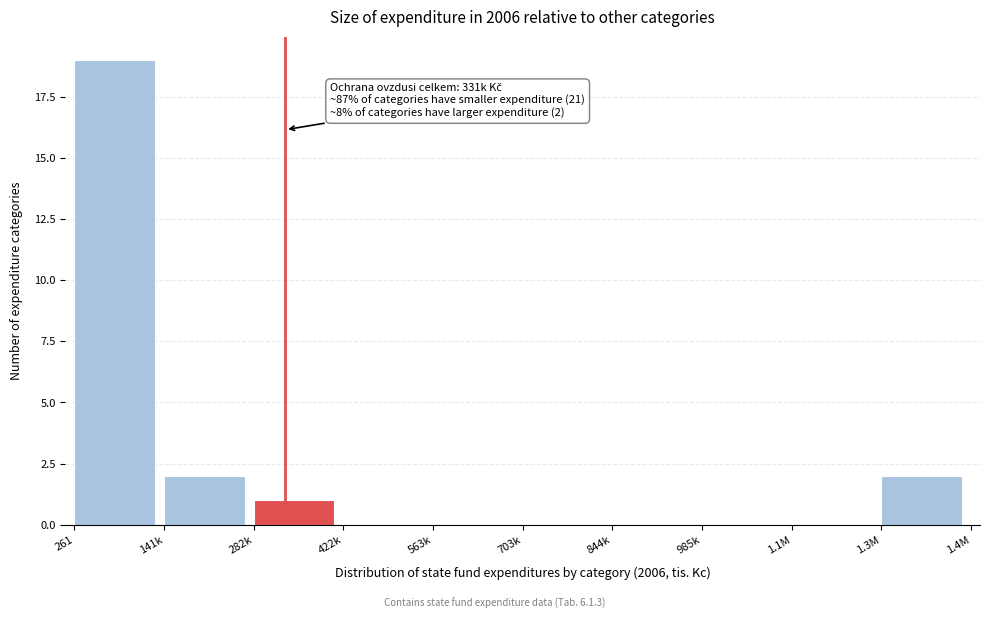

Reading left to right, what are all the values shown in this chart?

261=19	141k=2	282k=1	422k=0	563k=0	703k=0	844k=0	985k=0	1.1M=0	1.3M=2